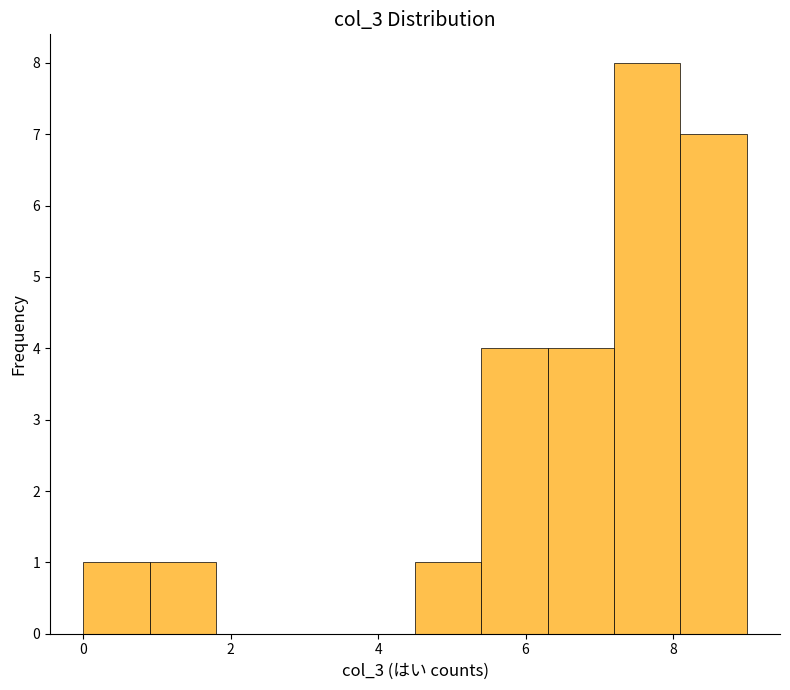

How tall is the bar that spans 0.0 to 0.9 on the x-axis? Neither the bar edges nor the heights are printed on the chart, so give them approximately, as read against the axes.

1